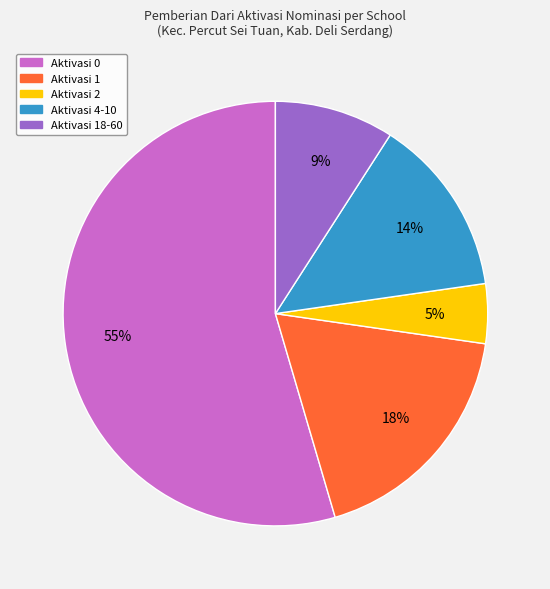

Is it true that Aktivasi 4-10 is 14% of the pie?

True